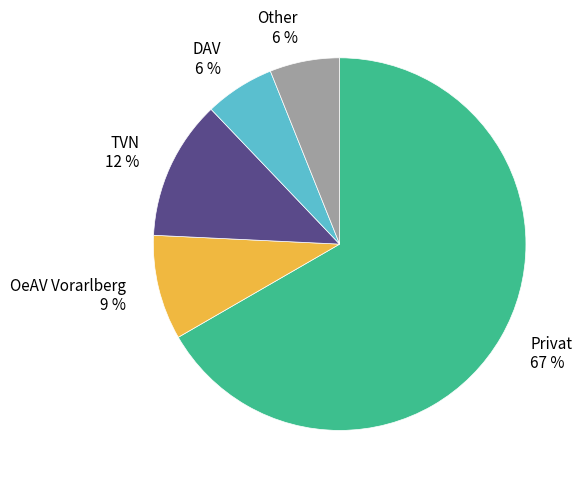

What percentage is the DAV 6 % slice, to the nearest percent?

6%